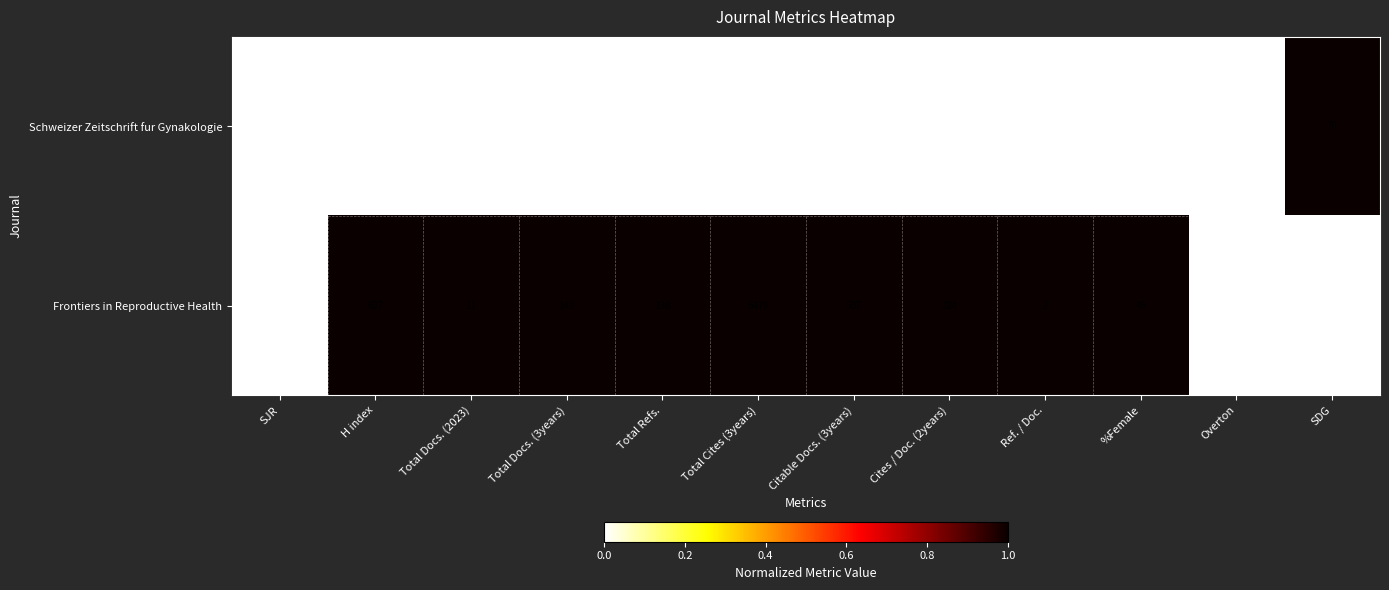

Rank the series by their average value, from highest to lowest.

Frontiers in Reproductive Health, Schweizer Zeitschrift fur Gynakologie